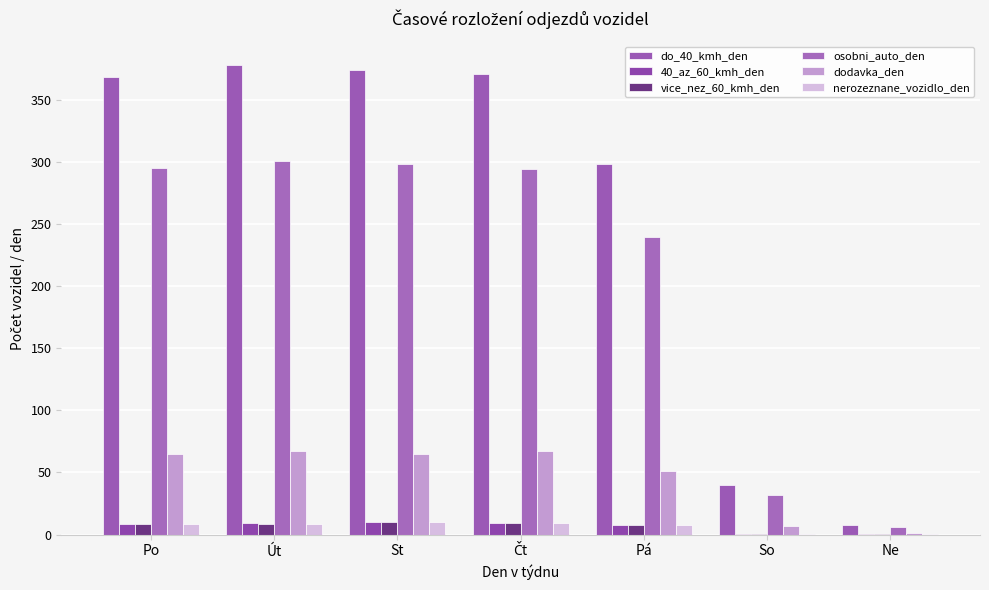

Which category has the highest value in the do_40_kmh_den series?

Út